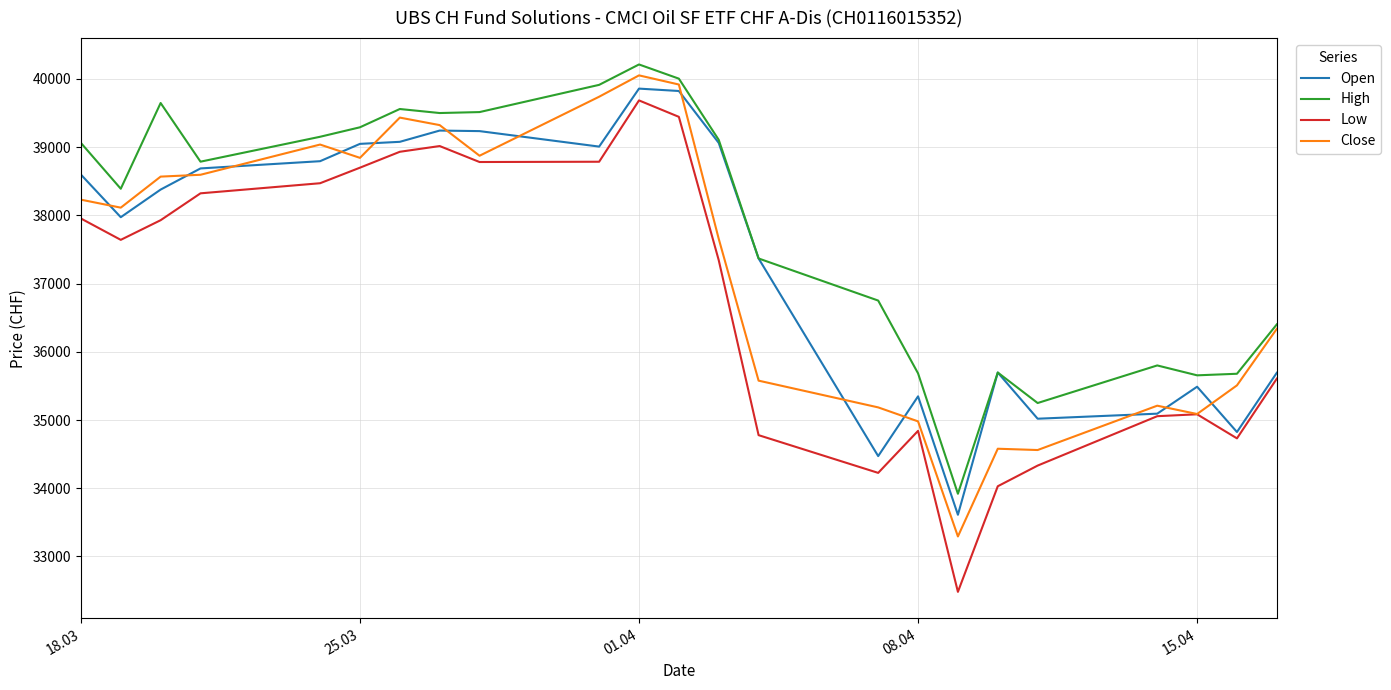

At how many categories does at least one series exceed 33189?

23